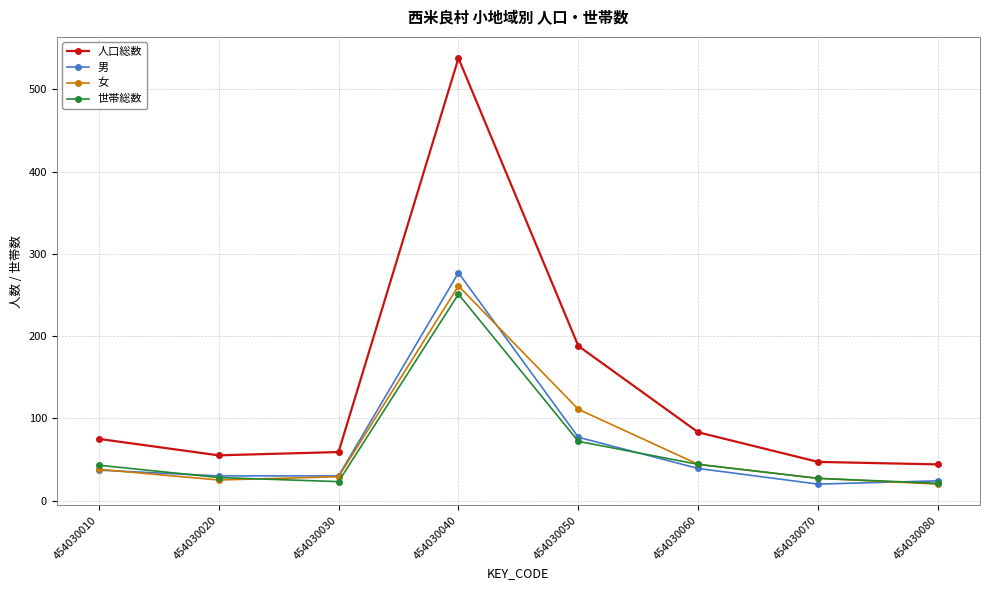

How many lines are shown in the chart?

4